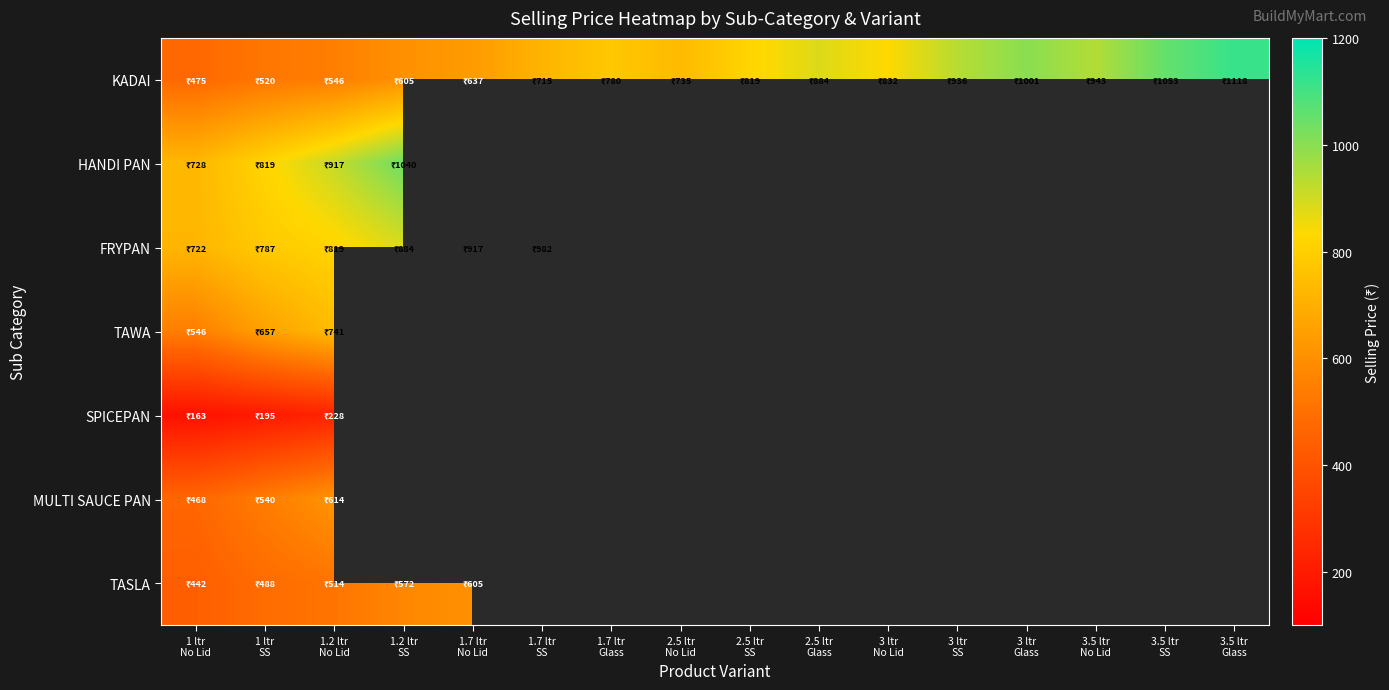

Reading right to left, extract all data points from this chart.

KADAI: 3.5 ltr
Glass=1118	3.5 ltr
SS=1053	3.5 ltr
No Lid=943	3 ltr
Glass=1001	3 ltr
SS=936	3 ltr
No Lid=832	2.5 ltr
Glass=884	2.5 ltr
SS=819	2.5 ltr
No Lid=735	1.7 ltr
Glass=780	1.7 ltr
SS=715	1.7 ltr
No Lid=637	1.2 ltr
SS=605	1.2 ltr
No Lid=546	1 ltr
SS=520	1 ltr
No Lid=475
HANDI PAN: 3.5 ltr
Glass=0	3.5 ltr
SS=0	3.5 ltr
No Lid=0	3 ltr
Glass=0	3 ltr
SS=0	3 ltr
No Lid=0	2.5 ltr
Glass=0	2.5 ltr
SS=0	2.5 ltr
No Lid=0	1.7 ltr
Glass=0	1.7 ltr
SS=0	1.7 ltr
No Lid=0	1.2 ltr
SS=1040	1.2 ltr
No Lid=917	1 ltr
SS=819	1 ltr
No Lid=728
FRYPAN: 3.5 ltr
Glass=0	3.5 ltr
SS=0	3.5 ltr
No Lid=0	3 ltr
Glass=0	3 ltr
SS=0	3 ltr
No Lid=0	2.5 ltr
Glass=0	2.5 ltr
SS=0	2.5 ltr
No Lid=0	1.7 ltr
Glass=0	1.7 ltr
SS=982	1.7 ltr
No Lid=917	1.2 ltr
SS=884	1.2 ltr
No Lid=819	1 ltr
SS=787	1 ltr
No Lid=722
TAWA: 3.5 ltr
Glass=0	3.5 ltr
SS=0	3.5 ltr
No Lid=0	3 ltr
Glass=0	3 ltr
SS=0	3 ltr
No Lid=0	2.5 ltr
Glass=0	2.5 ltr
SS=0	2.5 ltr
No Lid=0	1.7 ltr
Glass=0	1.7 ltr
SS=0	1.7 ltr
No Lid=0	1.2 ltr
SS=0	1.2 ltr
No Lid=741	1 ltr
SS=657	1 ltr
No Lid=546
SPICEPAN: 3.5 ltr
Glass=0	3.5 ltr
SS=0	3.5 ltr
No Lid=0	3 ltr
Glass=0	3 ltr
SS=0	3 ltr
No Lid=0	2.5 ltr
Glass=0	2.5 ltr
SS=0	2.5 ltr
No Lid=0	1.7 ltr
Glass=0	1.7 ltr
SS=0	1.7 ltr
No Lid=0	1.2 ltr
SS=0	1.2 ltr
No Lid=228	1 ltr
SS=195	1 ltr
No Lid=163
MULTI SAUCE PAN: 3.5 ltr
Glass=0	3.5 ltr
SS=0	3.5 ltr
No Lid=0	3 ltr
Glass=0	3 ltr
SS=0	3 ltr
No Lid=0	2.5 ltr
Glass=0	2.5 ltr
SS=0	2.5 ltr
No Lid=0	1.7 ltr
Glass=0	1.7 ltr
SS=0	1.7 ltr
No Lid=0	1.2 ltr
SS=0	1.2 ltr
No Lid=614	1 ltr
SS=540	1 ltr
No Lid=468
TASLA: 3.5 ltr
Glass=0	3.5 ltr
SS=0	3.5 ltr
No Lid=0	3 ltr
Glass=0	3 ltr
SS=0	3 ltr
No Lid=0	2.5 ltr
Glass=0	2.5 ltr
SS=0	2.5 ltr
No Lid=0	1.7 ltr
Glass=0	1.7 ltr
SS=0	1.7 ltr
No Lid=605	1.2 ltr
SS=572	1.2 ltr
No Lid=514	1 ltr
SS=488	1 ltr
No Lid=442